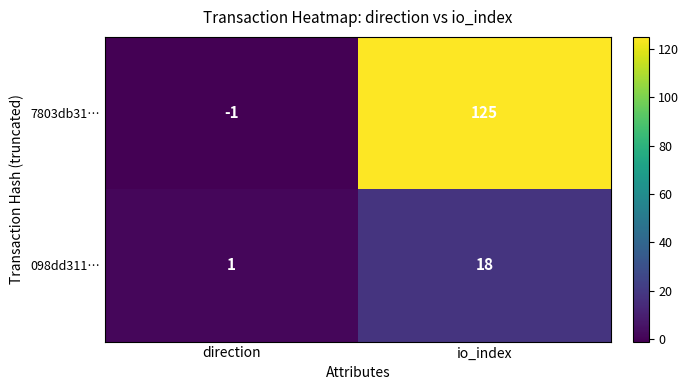

Reading left to right, what are all the values shown in this chart?

7803db31…: -1	125
098dd311…: 1	18